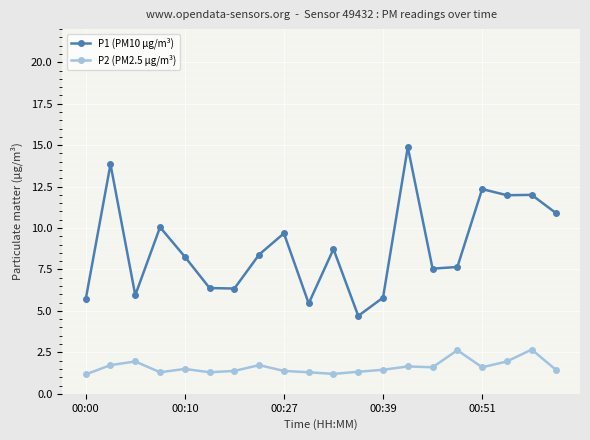

What is the value of the P2 (PM2.5 µg/m³) point at the 10th from the left?

1.3